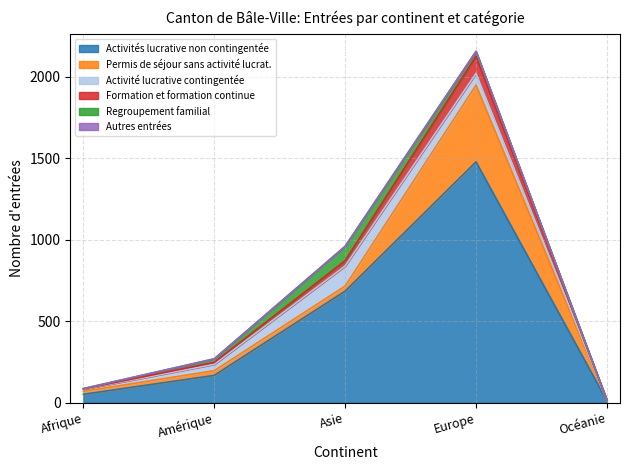

At which category is the sum across all series the highest?

Europe